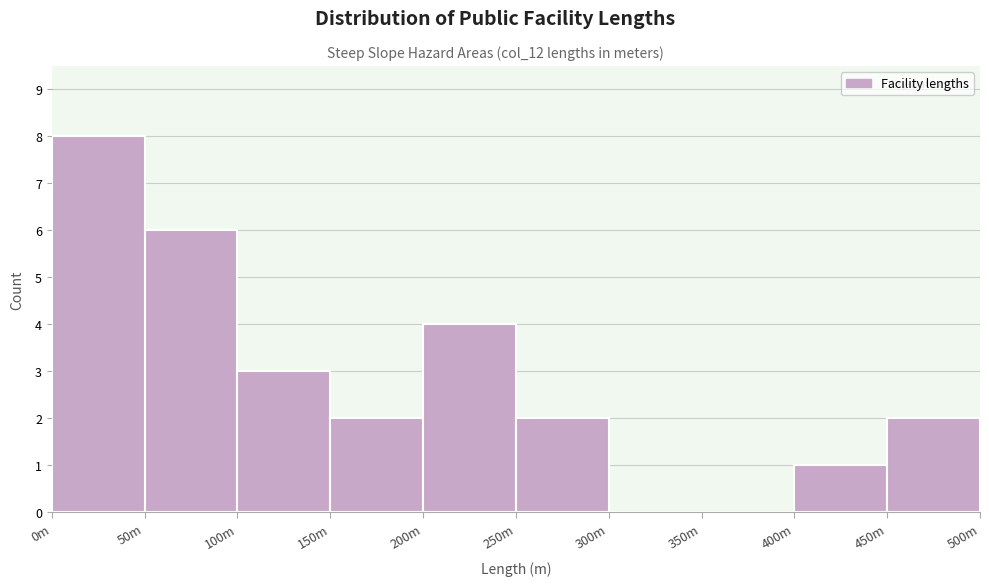

Reading left to right, list all the values displayed in this chart.

0m=8	50m=6	100m=3	150m=2	200m=4	250m=2	300m=0	350m=0	400m=1	450m=2